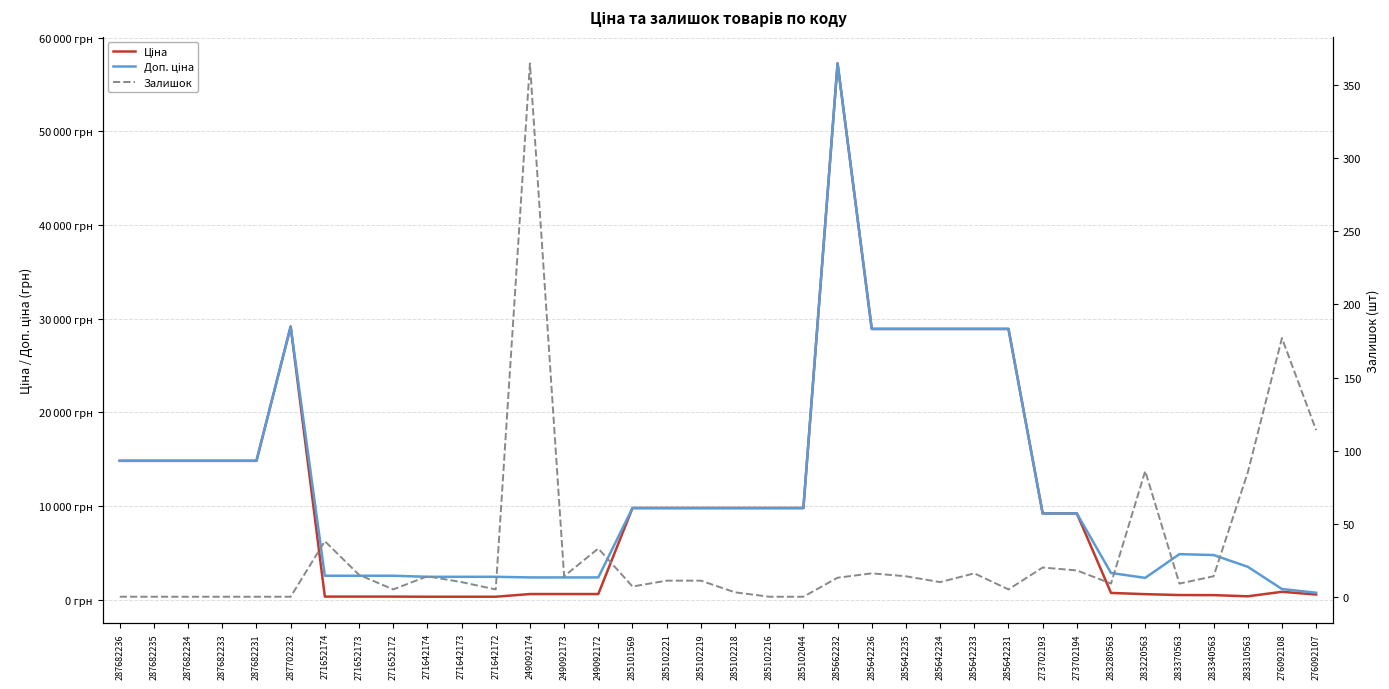

How many series are shown in this chart?

3